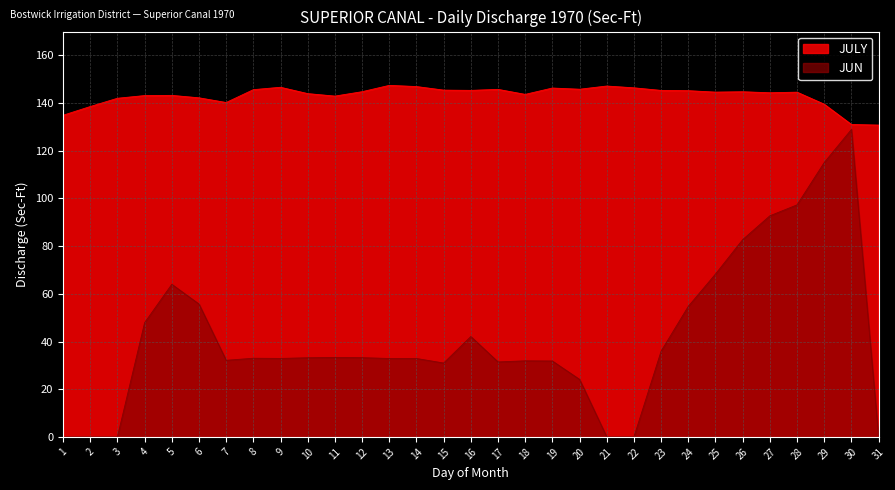

List the series in order of their overall mean, highest first.

JULY, JUN